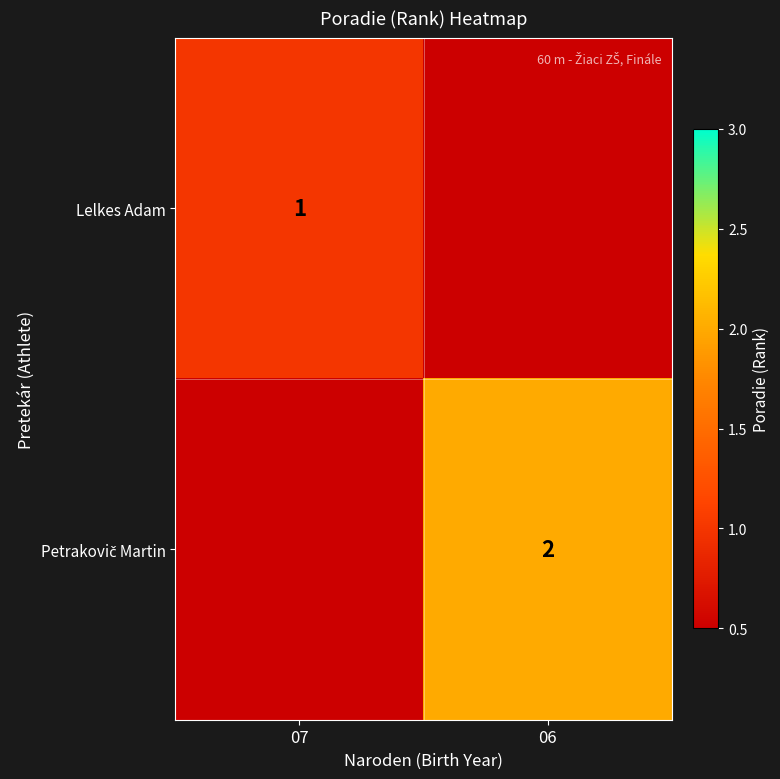

What is the greatest value displayed?

2.0